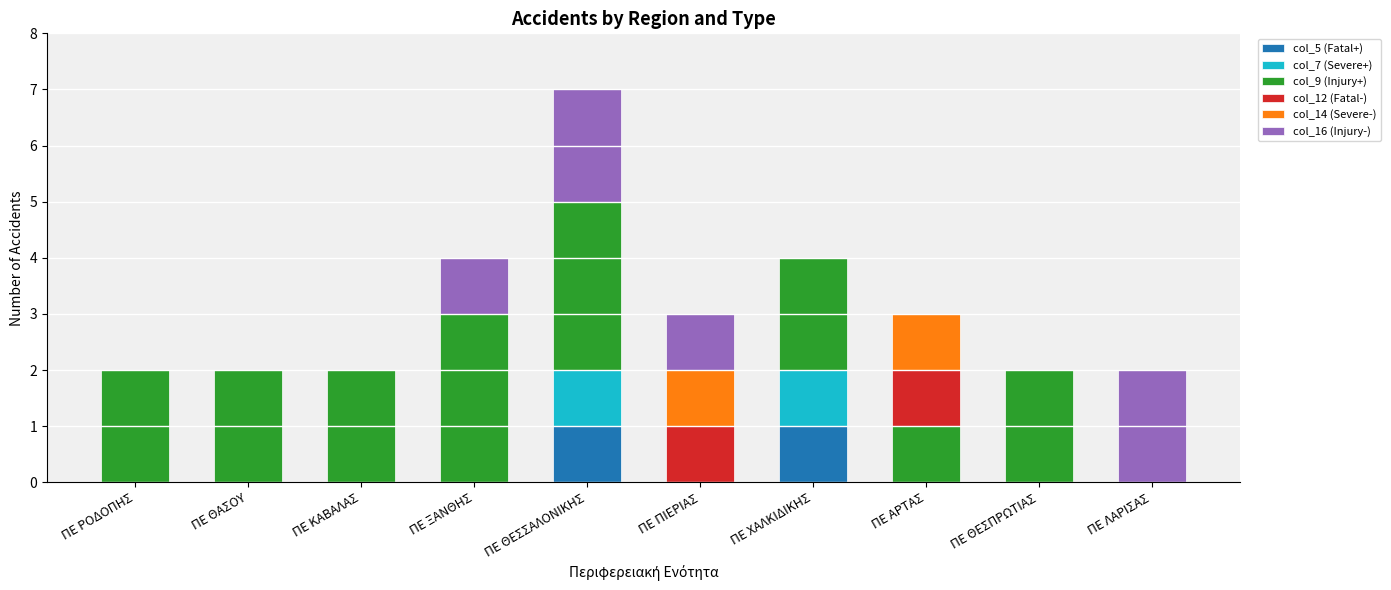

At which category is the sum across all series the highest?

ΠΕ ΘΕΣΣΑΛΟΝΙΚΗΣ